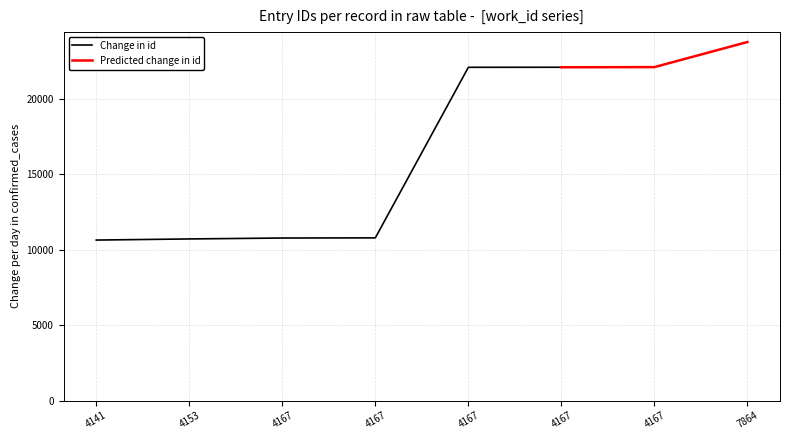

How many distinct data groups are displayed?

2